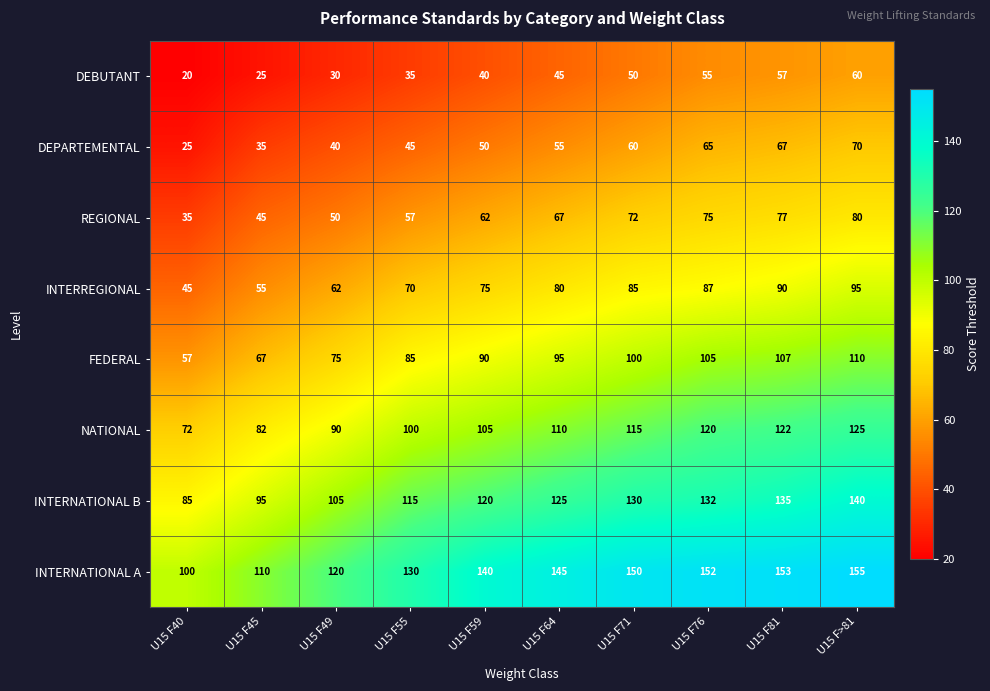

How many distinct data groups are displayed?

8